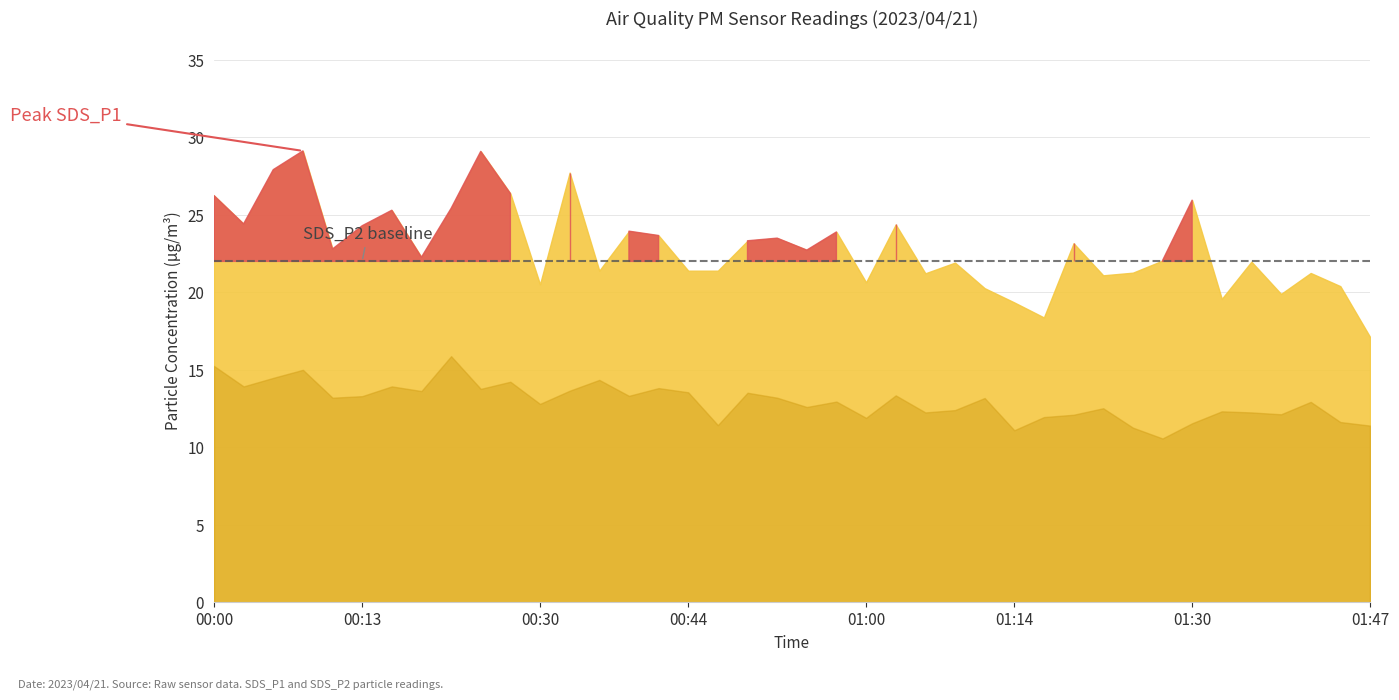

Rank the series by their maximum value, from highest to lowest.

SDS_P1, SDS_P2